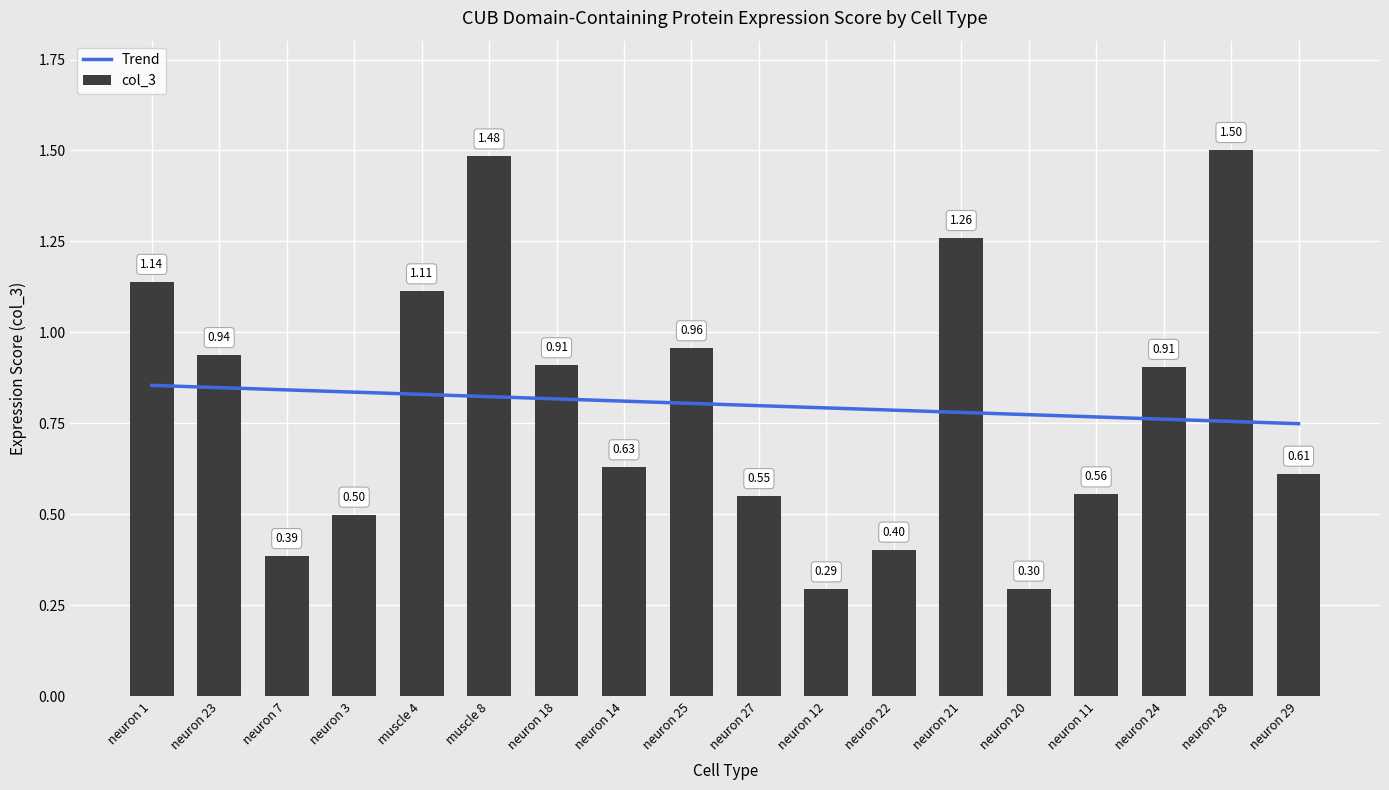

How many categories are shown in the chart?

18